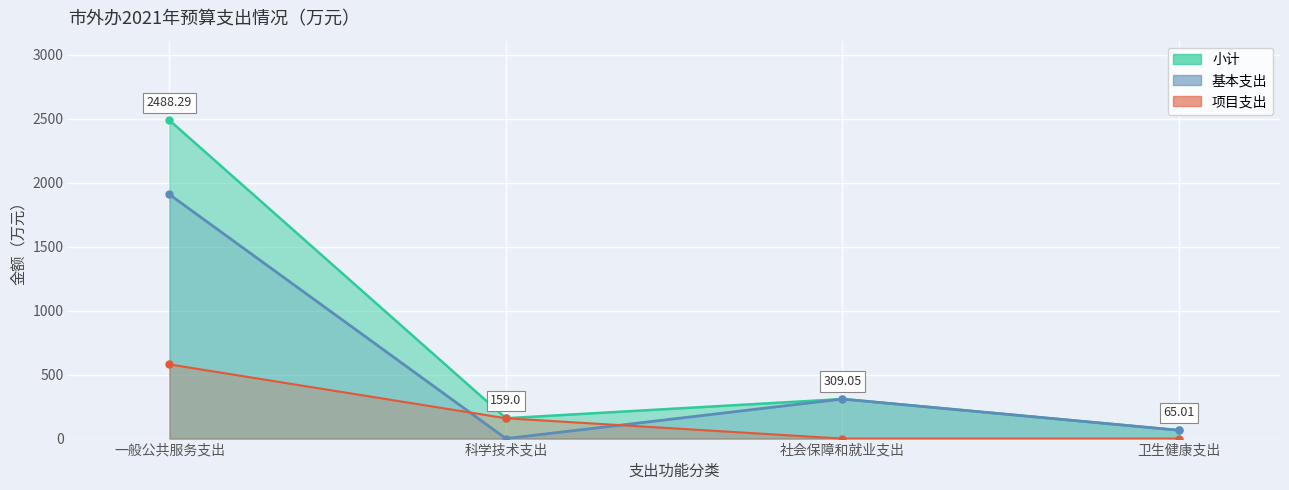

How many distinct data groups are displayed?

2